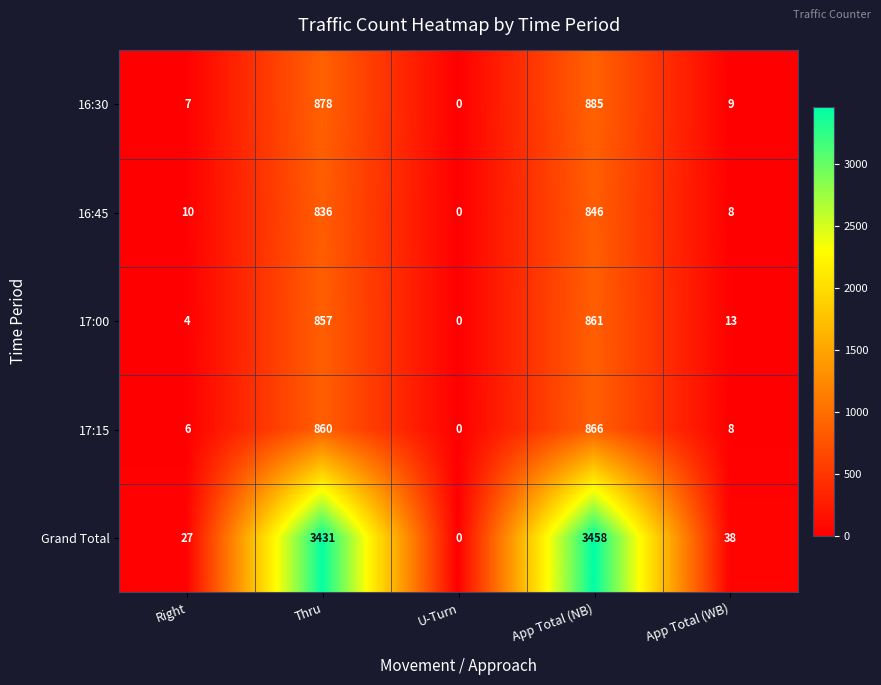

What value does the Grand Total series have at App Total (WB), to the nearest 10?

40